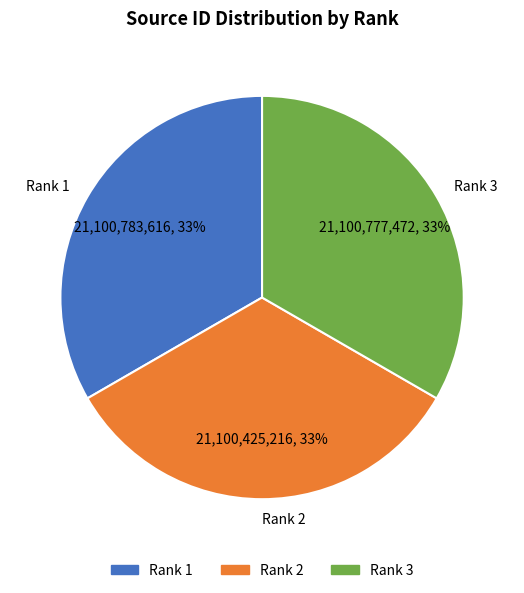

Is it true that Rank 2 is 24% of the pie?

False